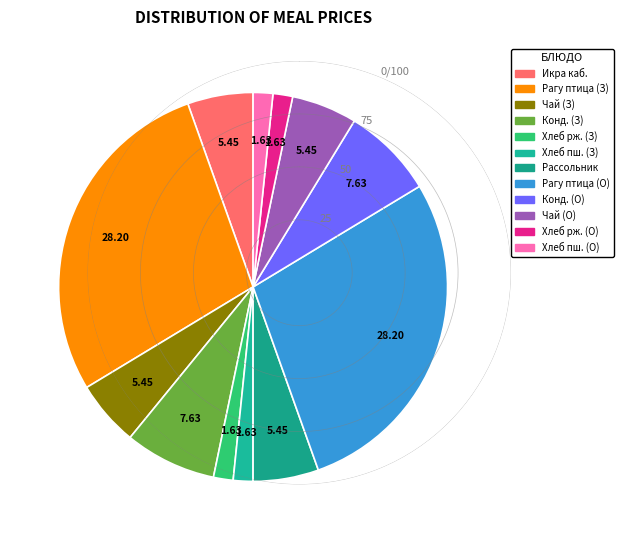

How many segments does this pie chart have?

12